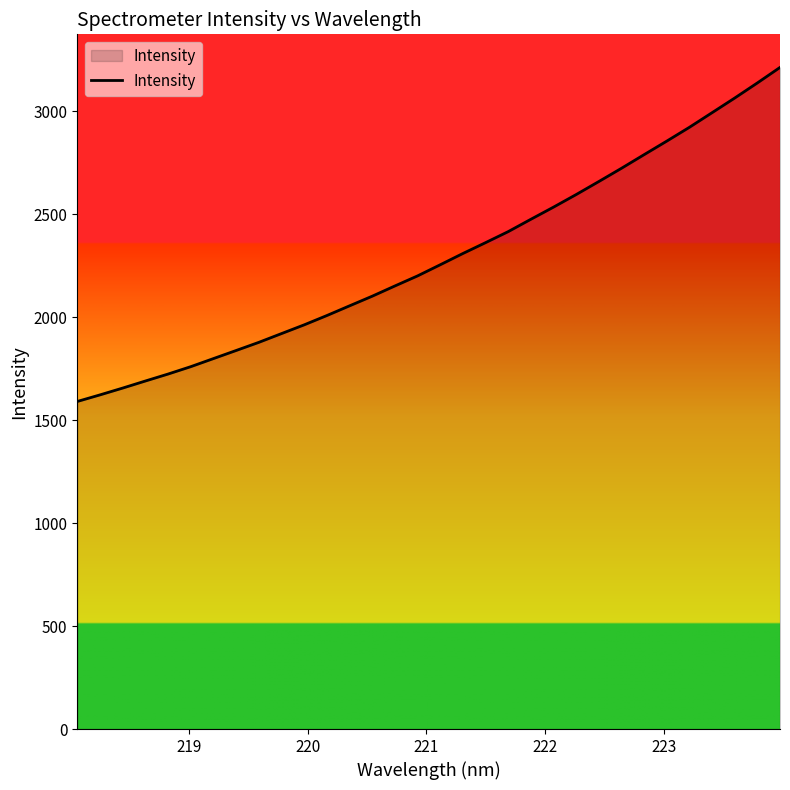

Does the chart display data point markers on the line(s)?

No